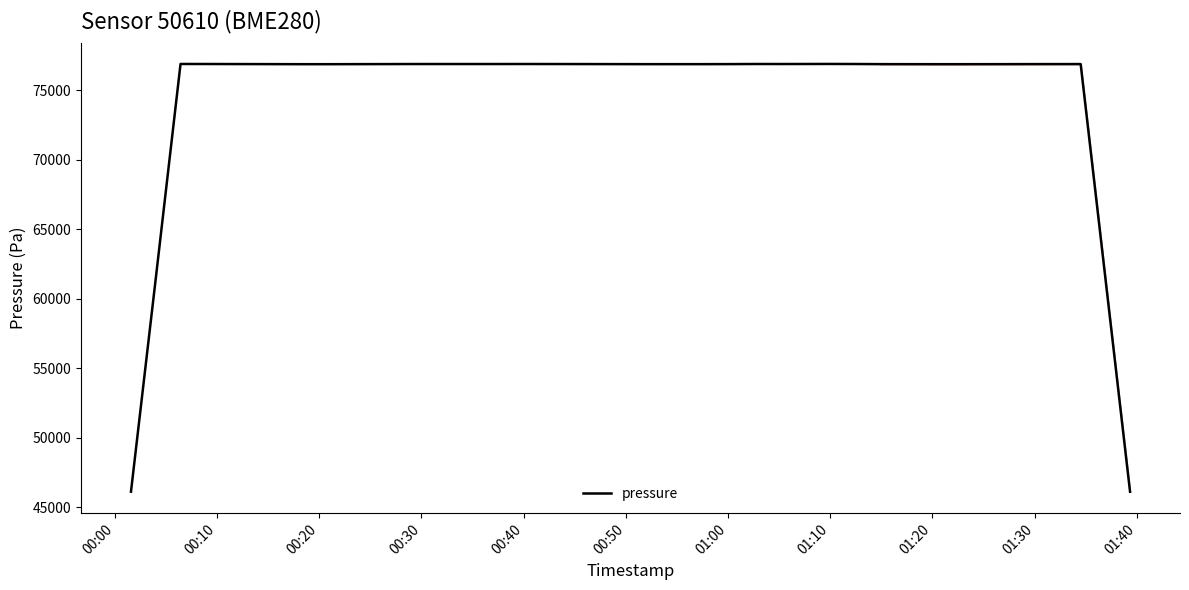

What is the difference between the maximum and minimum values?

30762.3